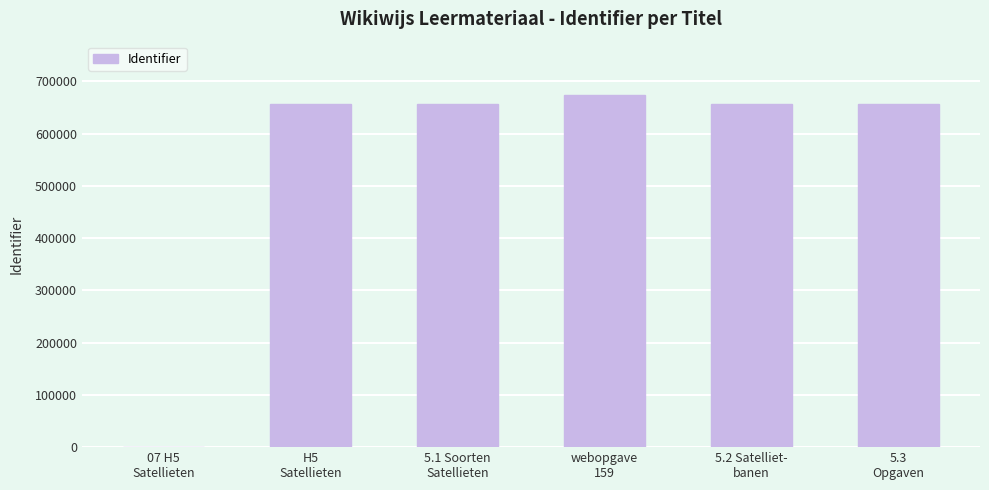

The chart shows a value of 674676 at webopgave
159. True or false?

True